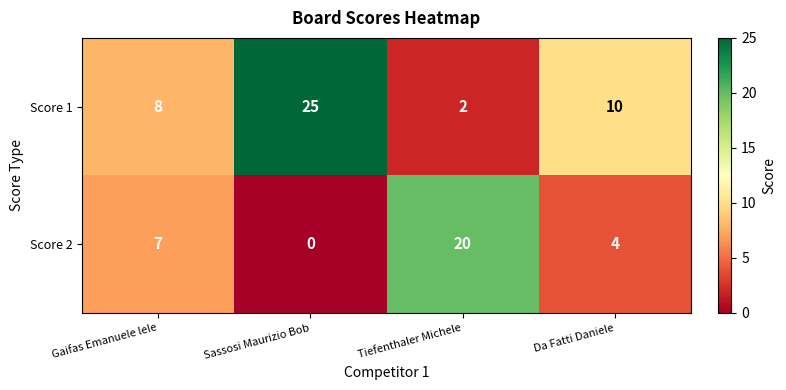

True or false: Score 1 has a value of 38 at Sassosi Maurizio Bob.

False